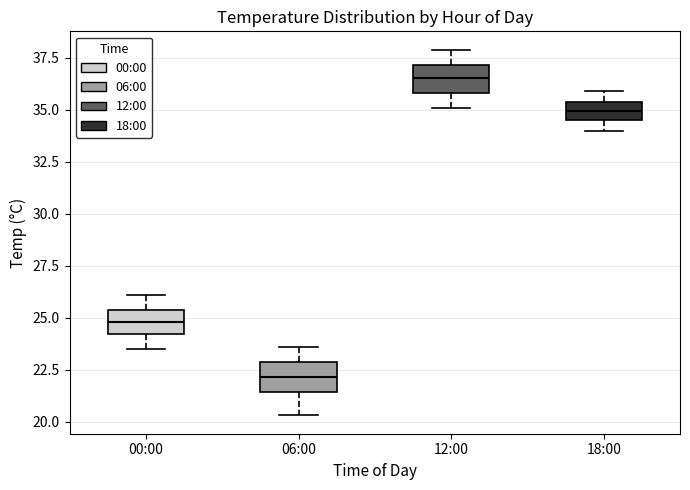

Where is the upper edge of the box for 12:00 on the y-axis? The values are not printed on the chart, so give them approximately, as read against the axis.

37.0